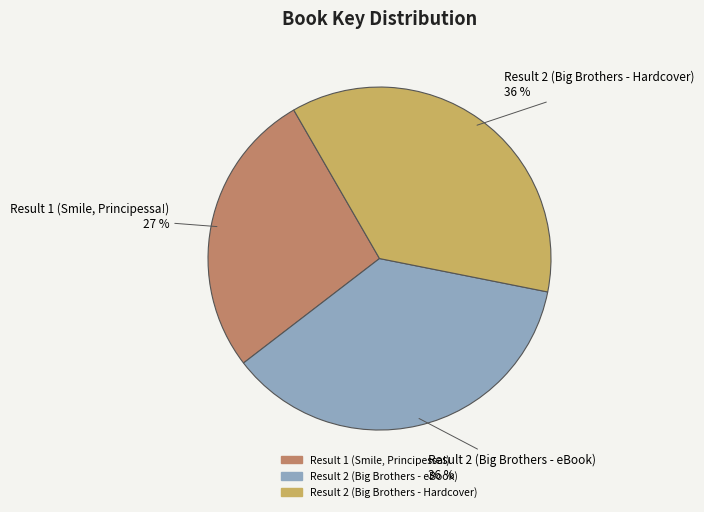

Do Result 1 (Smile, Principessa!) and Result 2 (Big Brothers - eBook) together represent more than half of the pie?

Yes